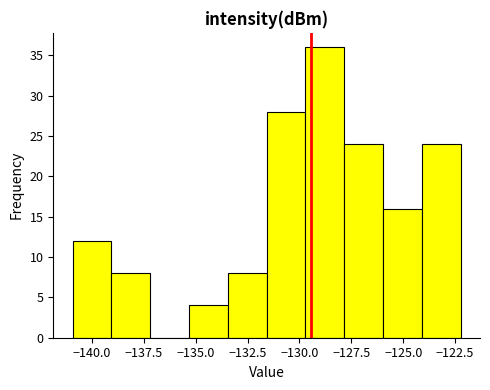

Around what value on the x-axis is the tallest bar? Give the approximate position of its centre, as read against the axis.

-129.0